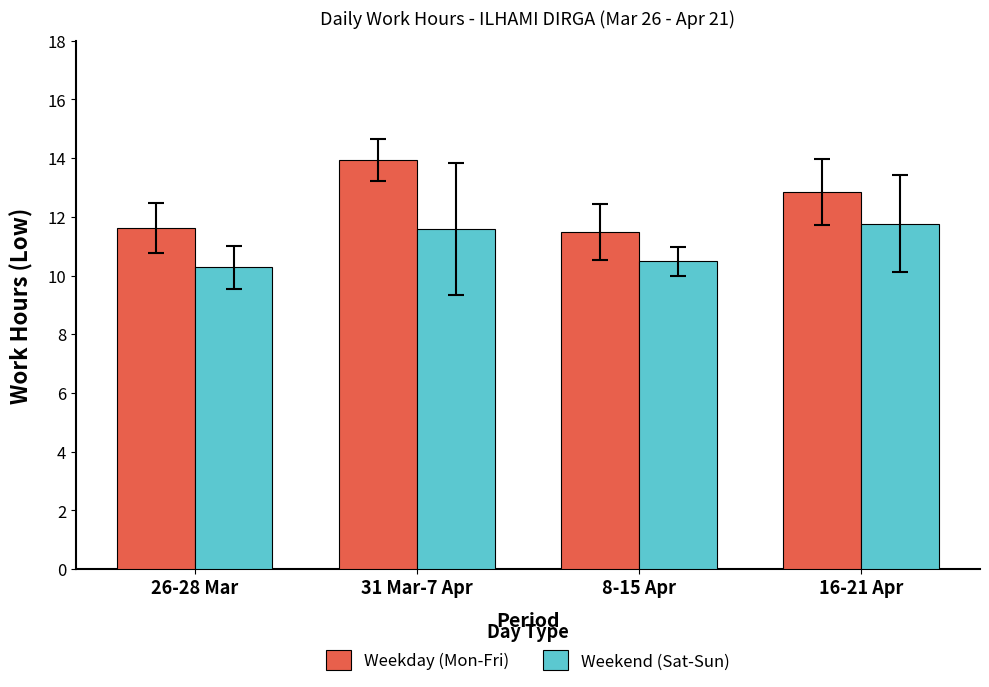

What is the maximum value shown in the chart?

13.9